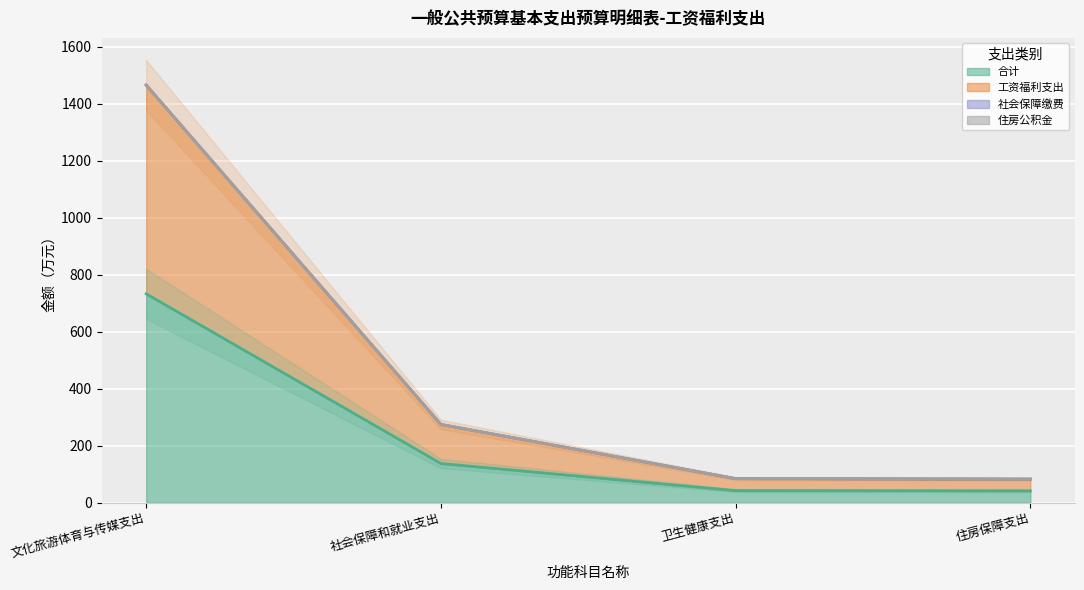

What is the highest value of the 工资福利支出 series?

1465.8